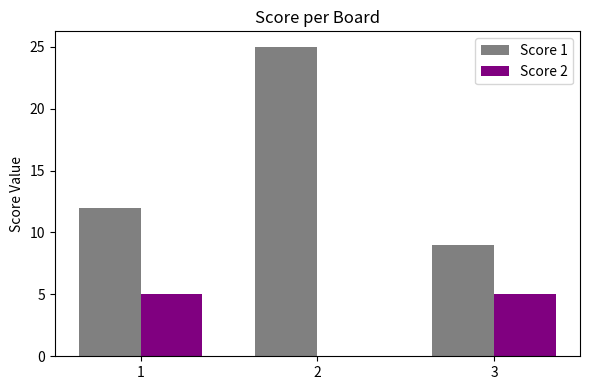

Is it true that Score 1 equals 9 at 3?

True